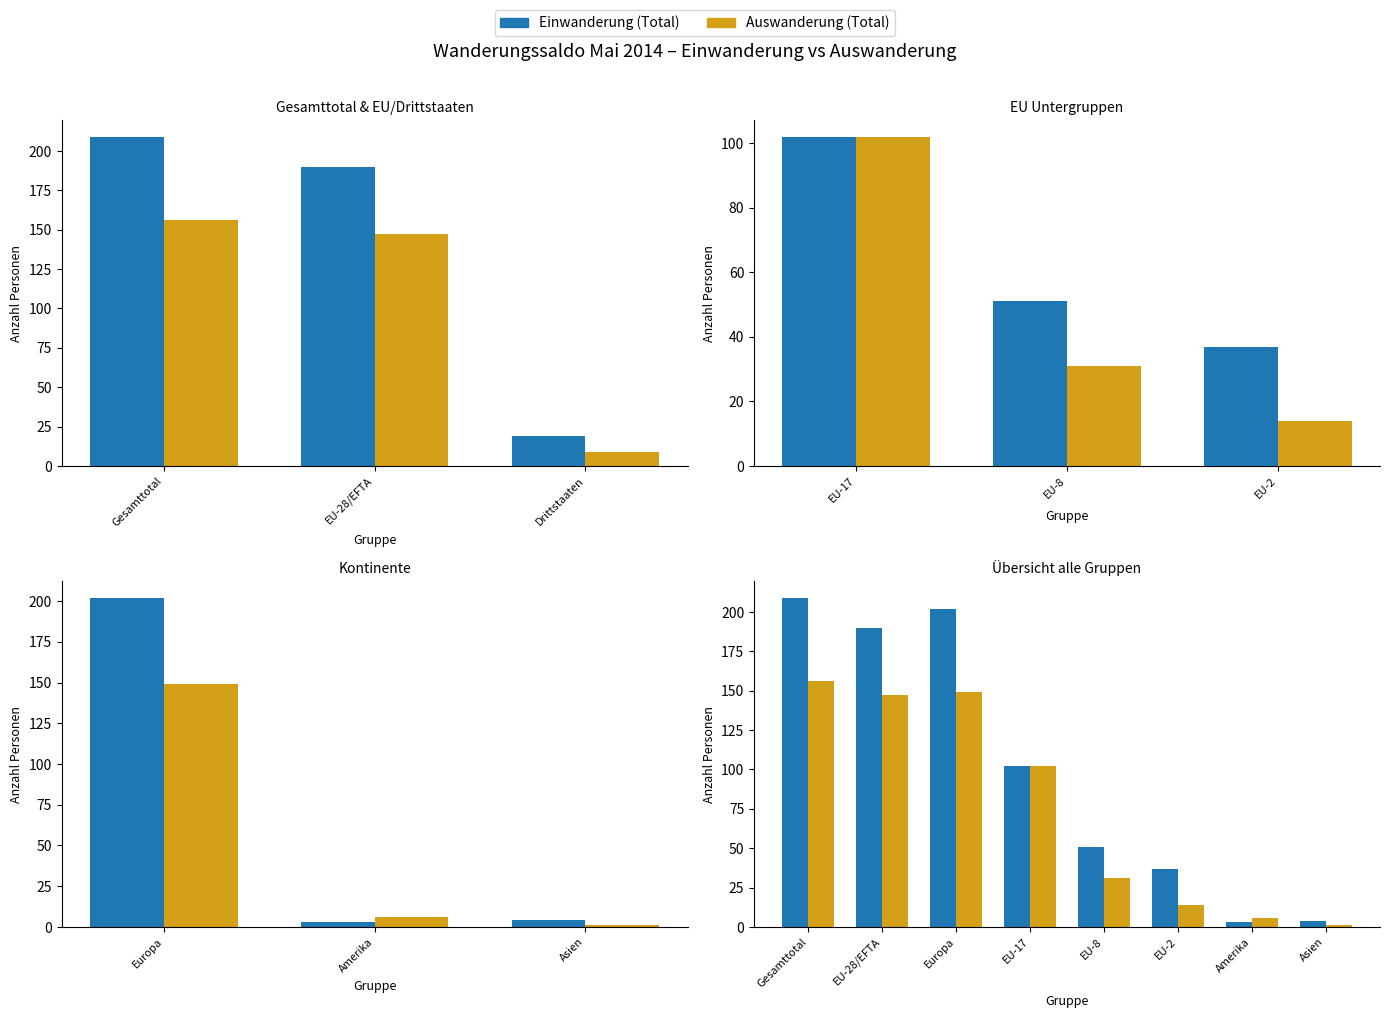

The value of Auswanderung (Total) at EU-17 is 67. True or false?

False